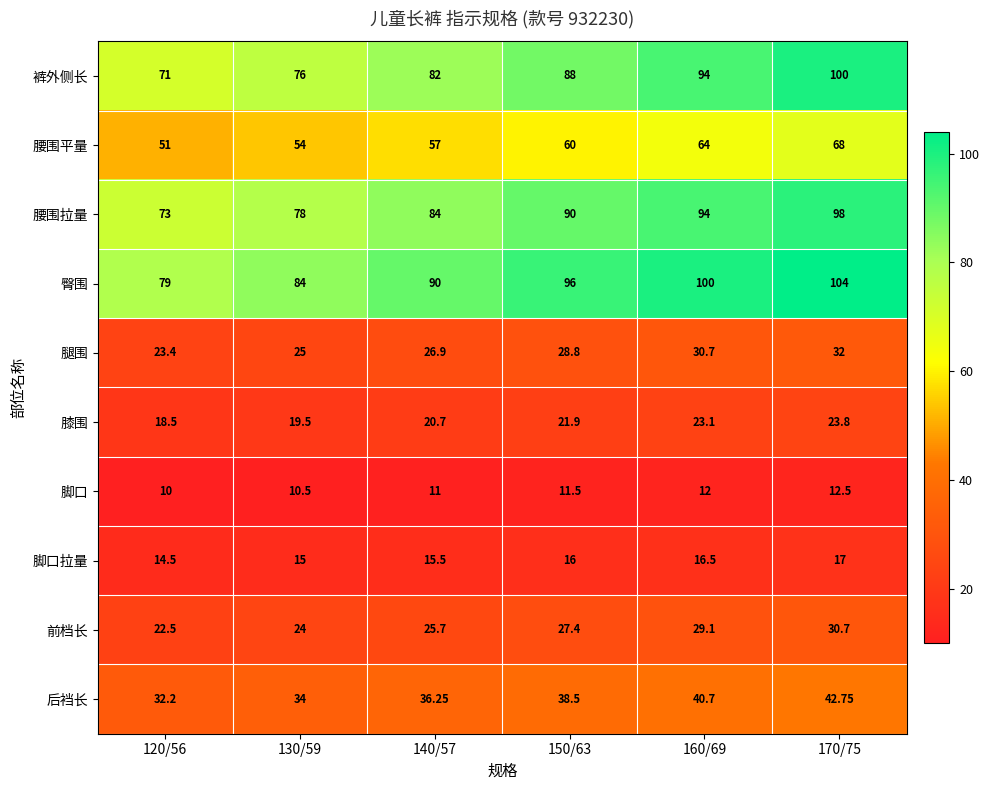

Is the value of 腰围拉量 at 150/63 greater than the value of 臀围 at 120/56?

Yes